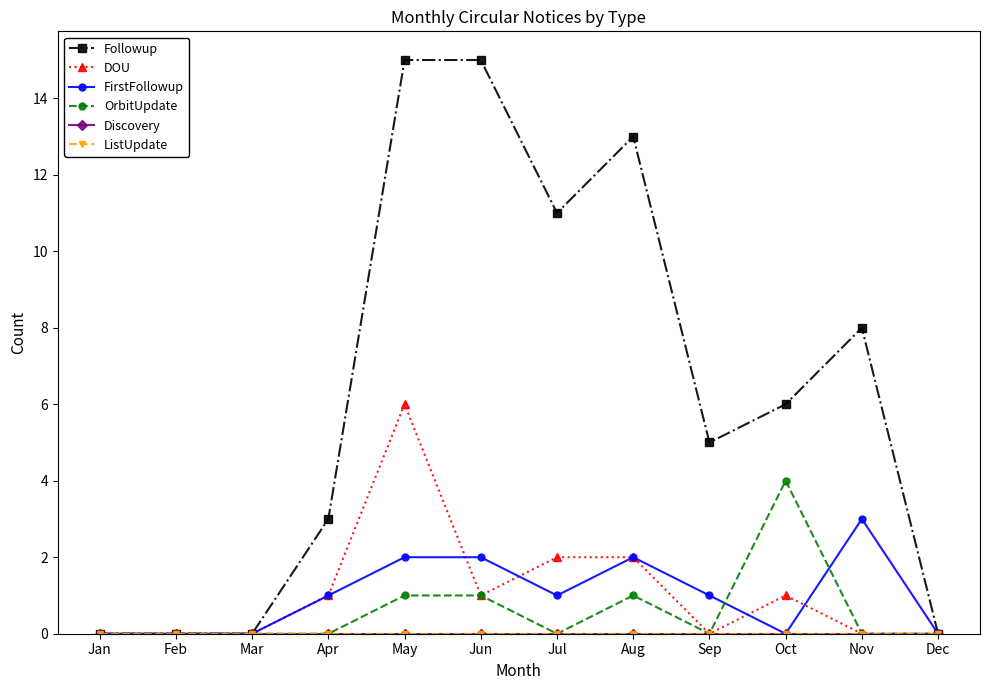

Is this an area chart (filled region under the line)?

No